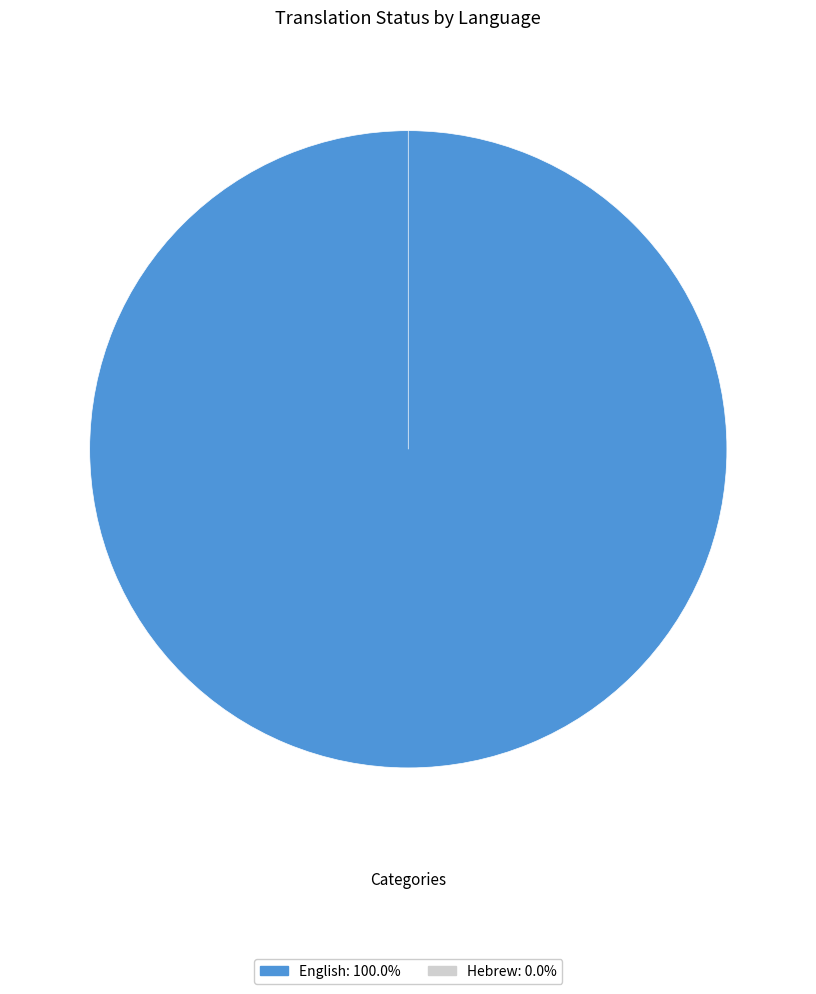

How many slices are in this pie chart?

2